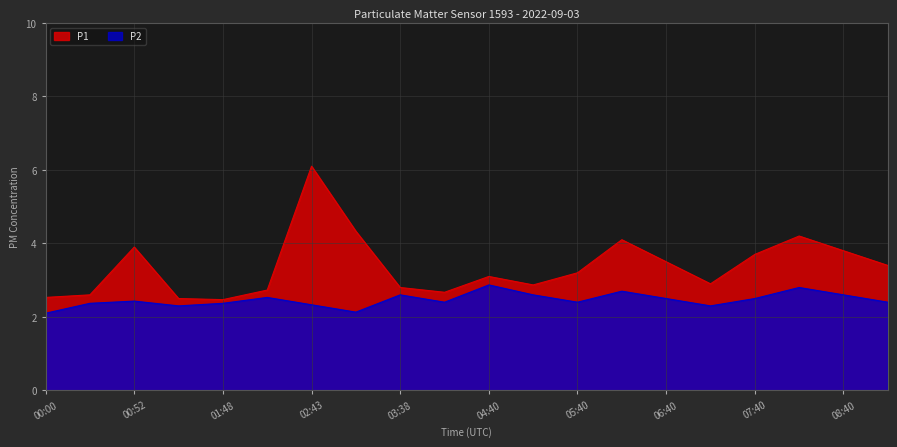

Reading left to right, extract all data points from this chart.

P1: 00:00=2.5	00:26=2.6	00:52=3.9	01:18=2.5	01:48=2.5	02:13=2.7	02:43=6.1	03:09=4.3	03:38=2.8	04:09=2.7	04:40=3.1	05:10=2.9	05:40=3.2	06:10=4.1	06:40=3.5	07:10=2.9	07:40=3.7	08:10=4.2	08:40=3.8	09:10=3.4
P2: 00:00=2.1	00:26=2.4	00:52=2.4	01:18=2.3	01:48=2.4	02:13=2.5	02:43=2.3	03:09=2.1	03:38=2.6	04:09=2.4	04:40=2.9	05:10=2.6	05:40=2.4	06:10=2.7	06:40=2.5	07:10=2.3	07:40=2.5	08:10=2.8	08:40=2.6	09:10=2.4